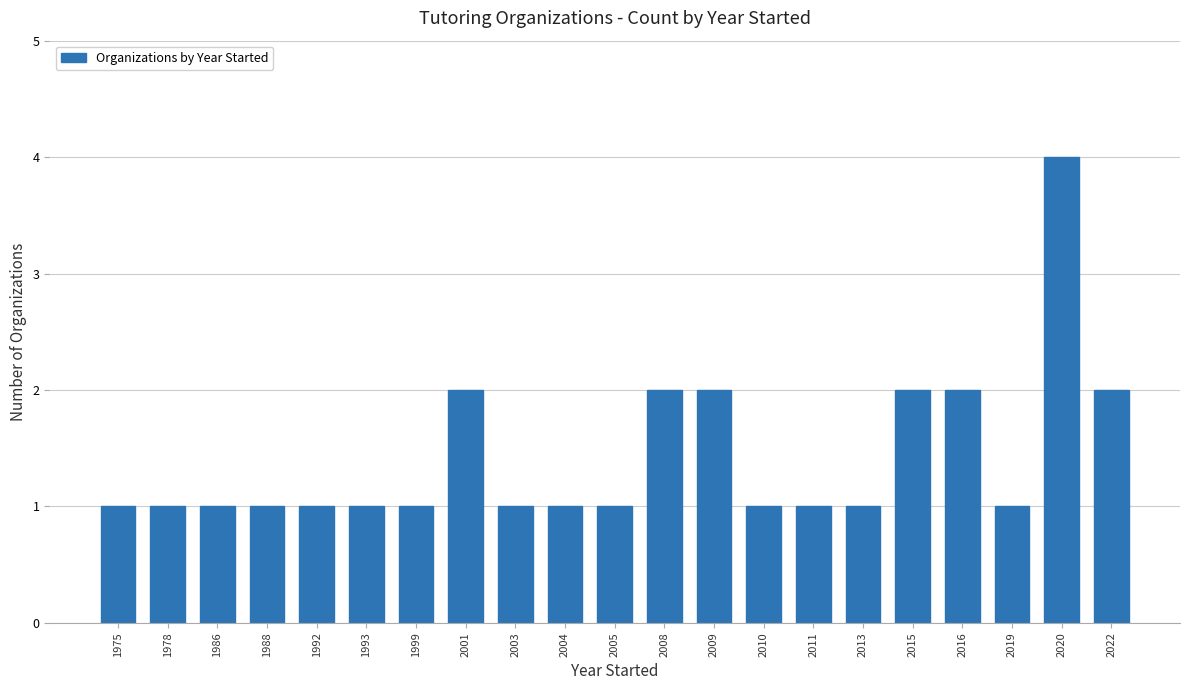

What is the ratio of the value at 2005 to the value at 2022?

0.5